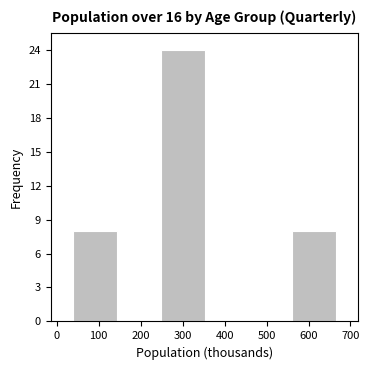

Which range on the x-axis has the tallest bar?

250 to 350